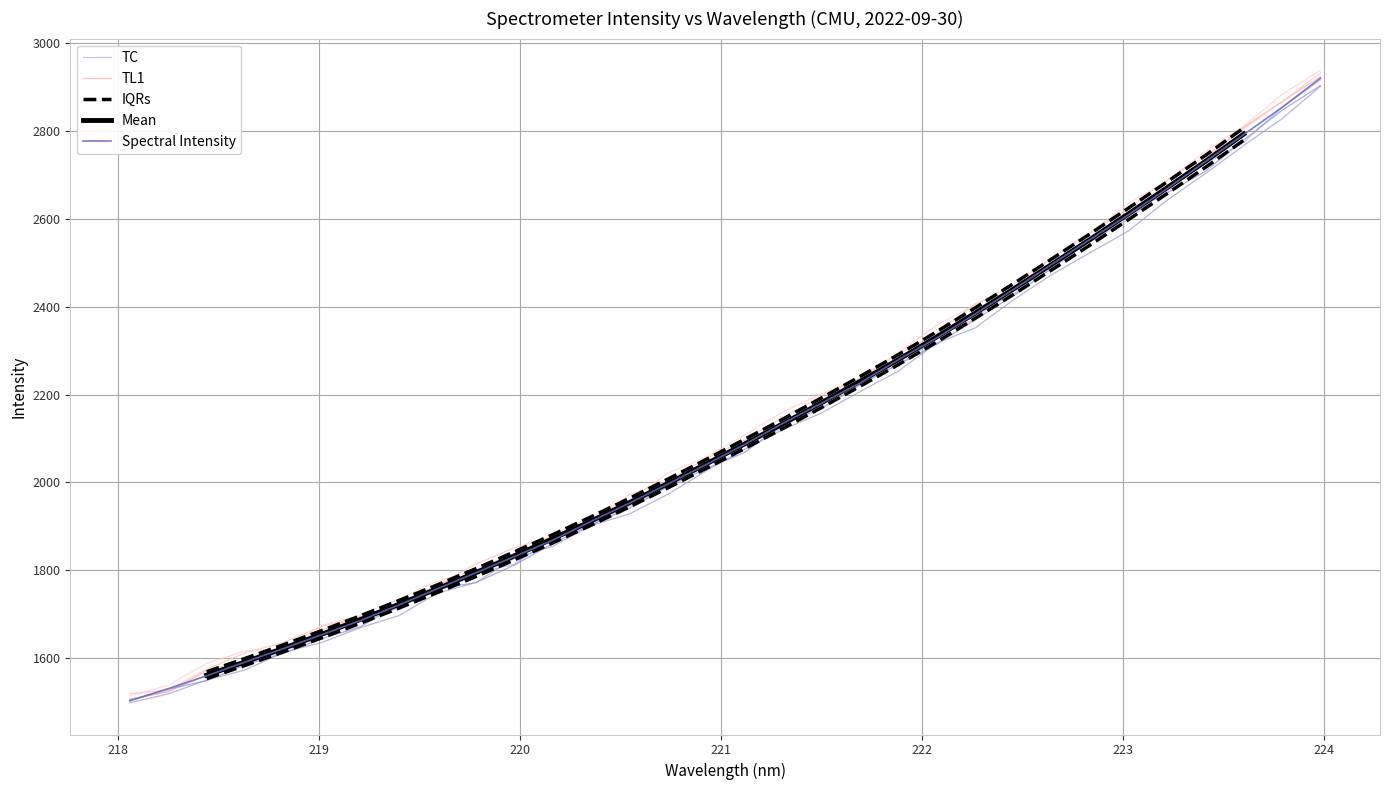

Rank the categories by value from highest to lowest.

223.9802, 223.7895, 223.5987, 223.408, 223.2172, 223.0264, 222.8355, 222.6447, 222.4538, 222.263, 222.0721, 221.8812, 221.6902, 221.4993, 221.3083, 221.1174, 220.9264, 220.7354, 220.5444, 220.3533, 220.1623, 219.9712, 219.7801, 219.589, 219.3979, 219.2067, 219.0156, 218.8244, 218.6332, 218.442, 218.2508, 218.0596